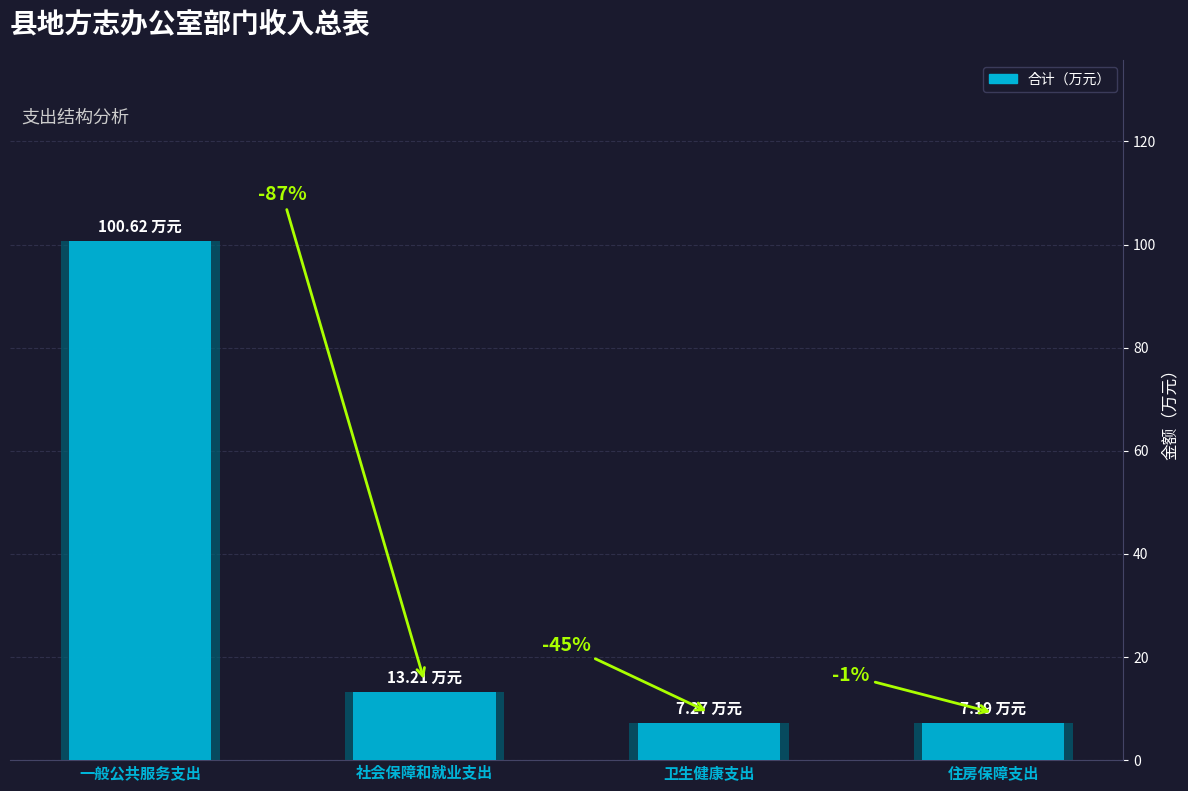

Rank the categories by value from highest to lowest.

一般公共服务支出, 社会保障和就业支出, 卫生健康支出, 住房保障支出